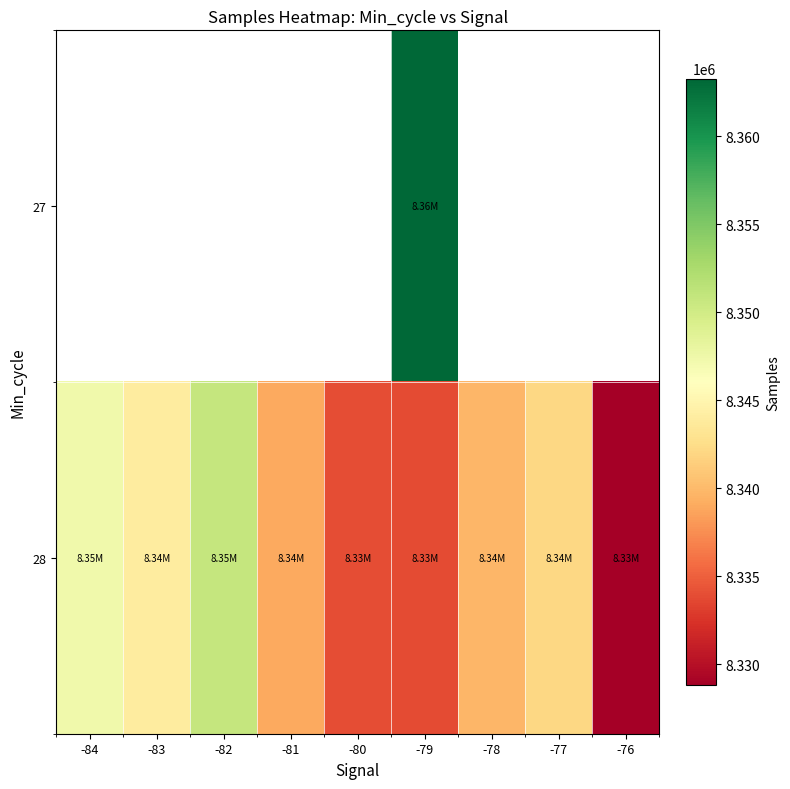

What is the greatest value displayed?

8363282.0